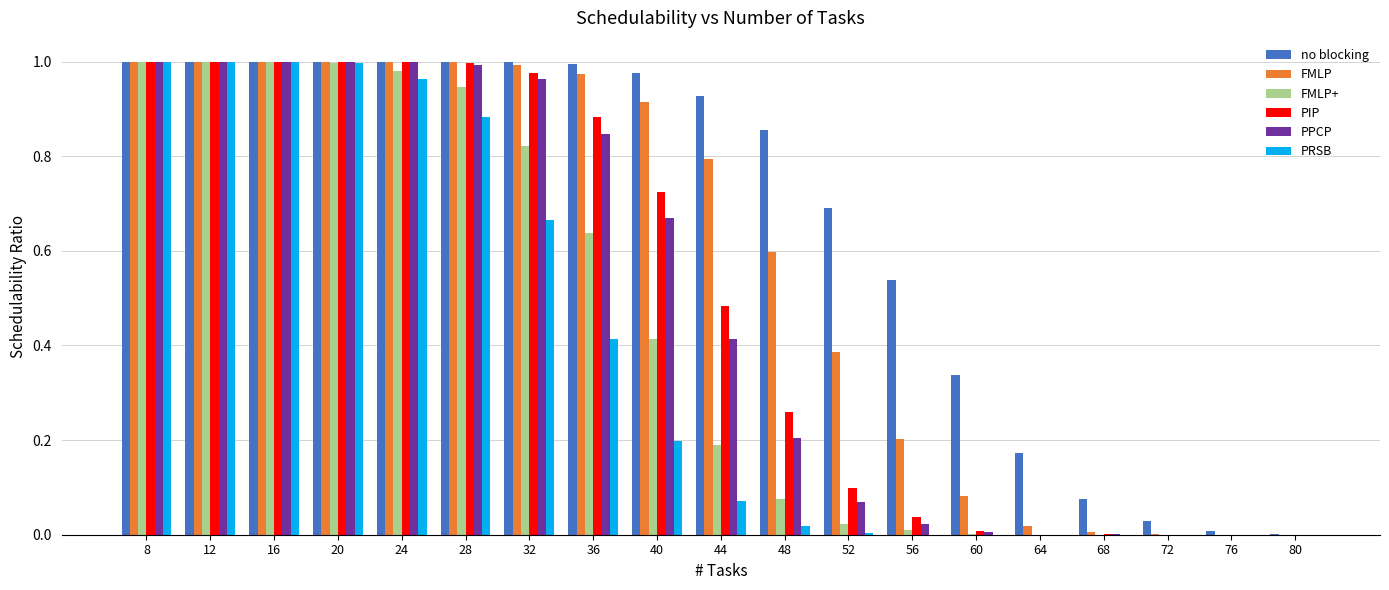

The value of PIP at 48 is 0.4. True or false?

False